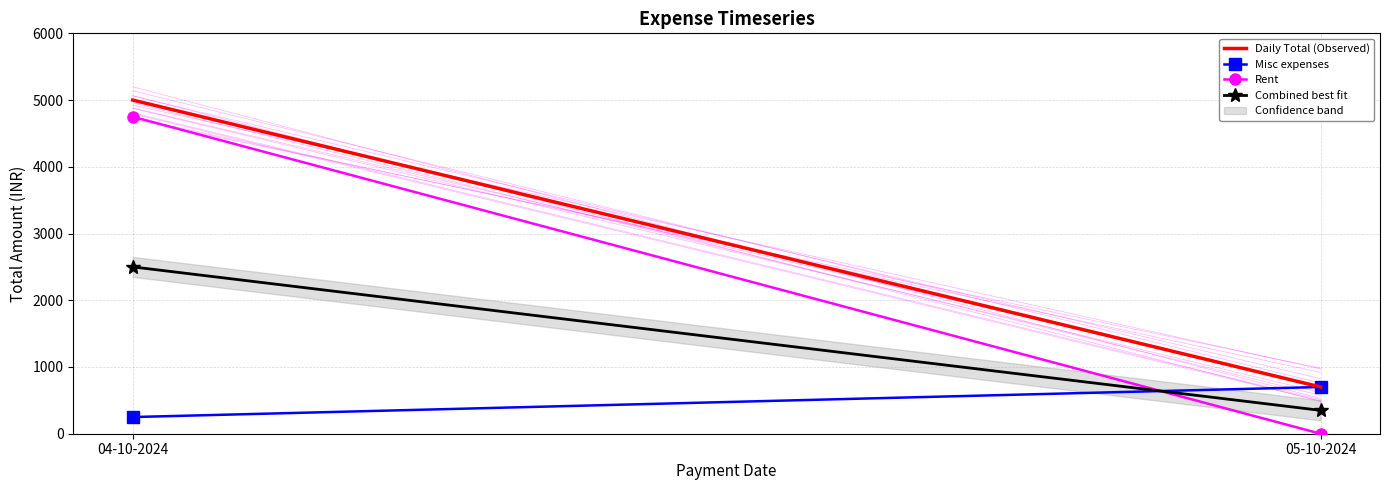

Reading left to right, list all the values displayed in this chart.

Daily Total (Observed): 5000	700
Misc expenses: 250	700
Rent: 4750	0
Combined best fit: 2500	350